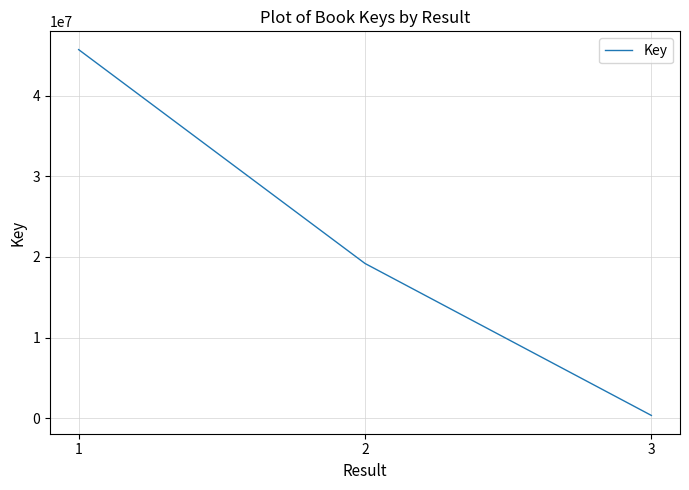

What is the maximum value shown in the chart?

45710981